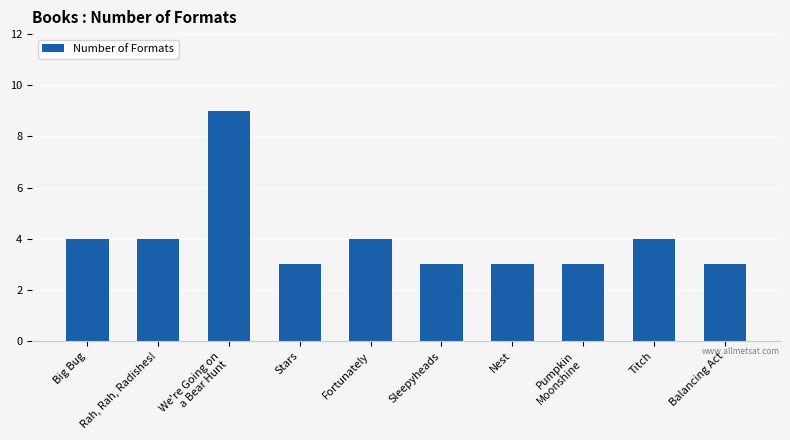

What is the average value?

4